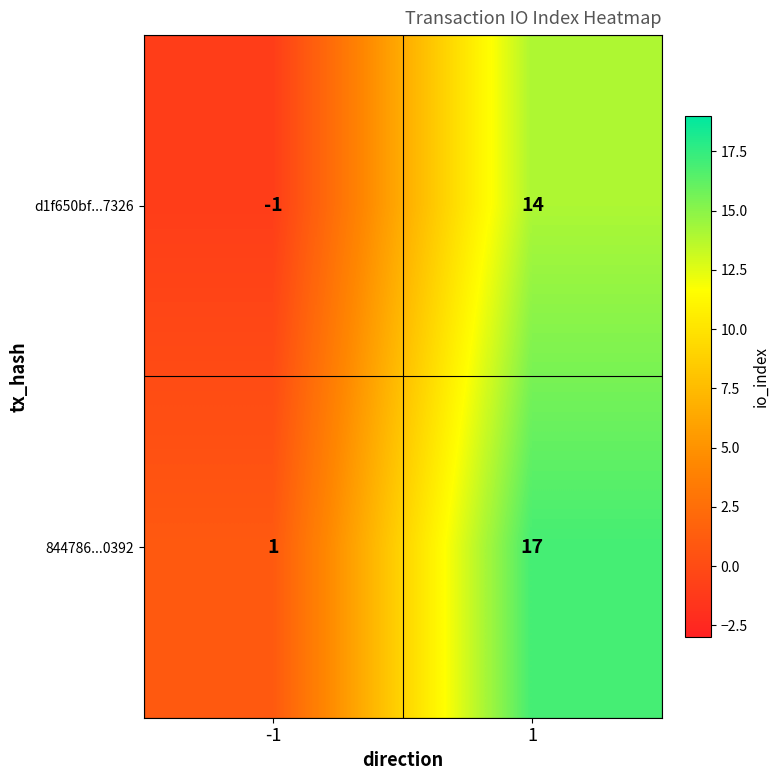

What is the sum of the 844786...0392 values at 1 and -1?

18